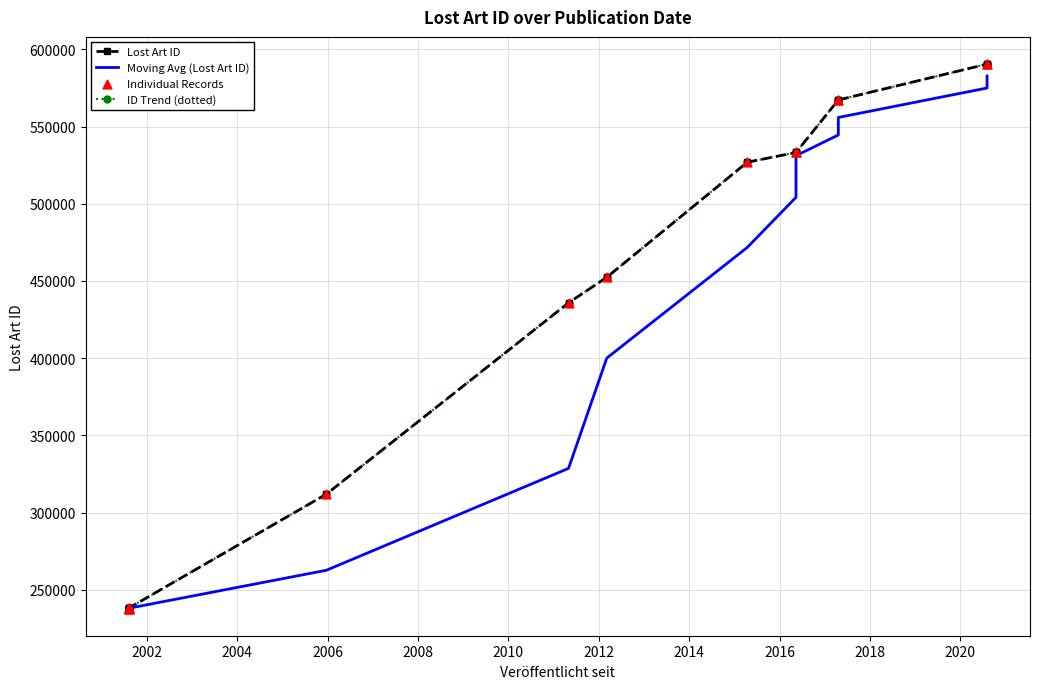

What is the change in value from 2001-08-08 to 2020-08-04?

+352434